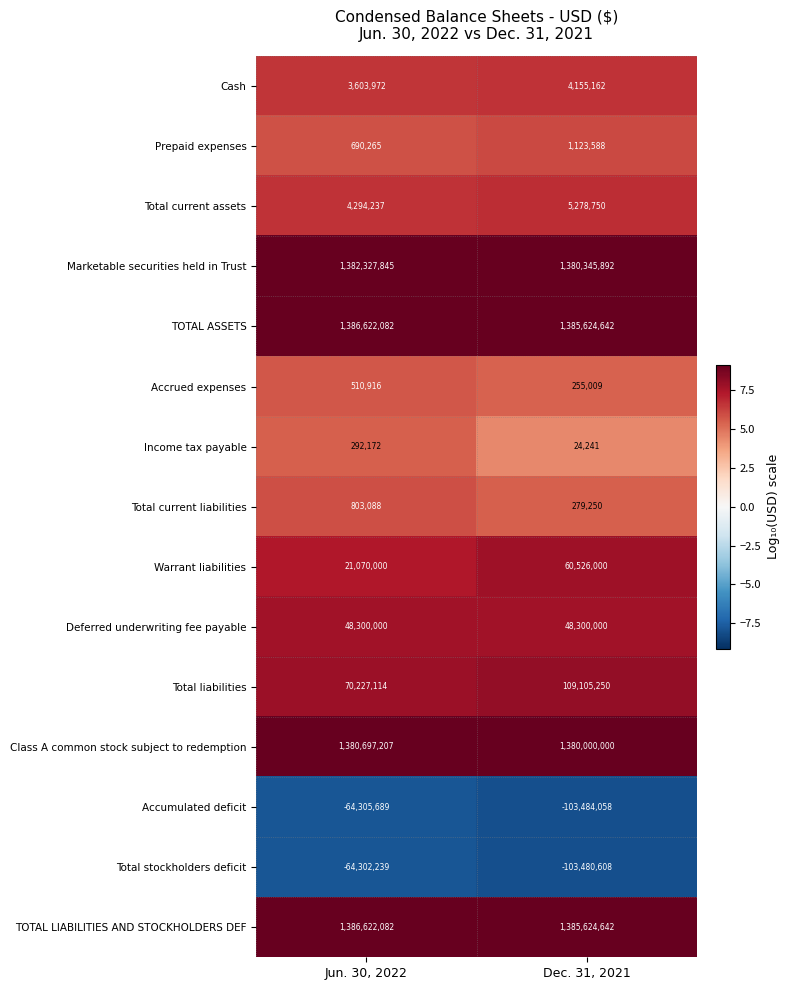

Which label corresponds to the smallest value in the chart?

Dec. 31, 2021